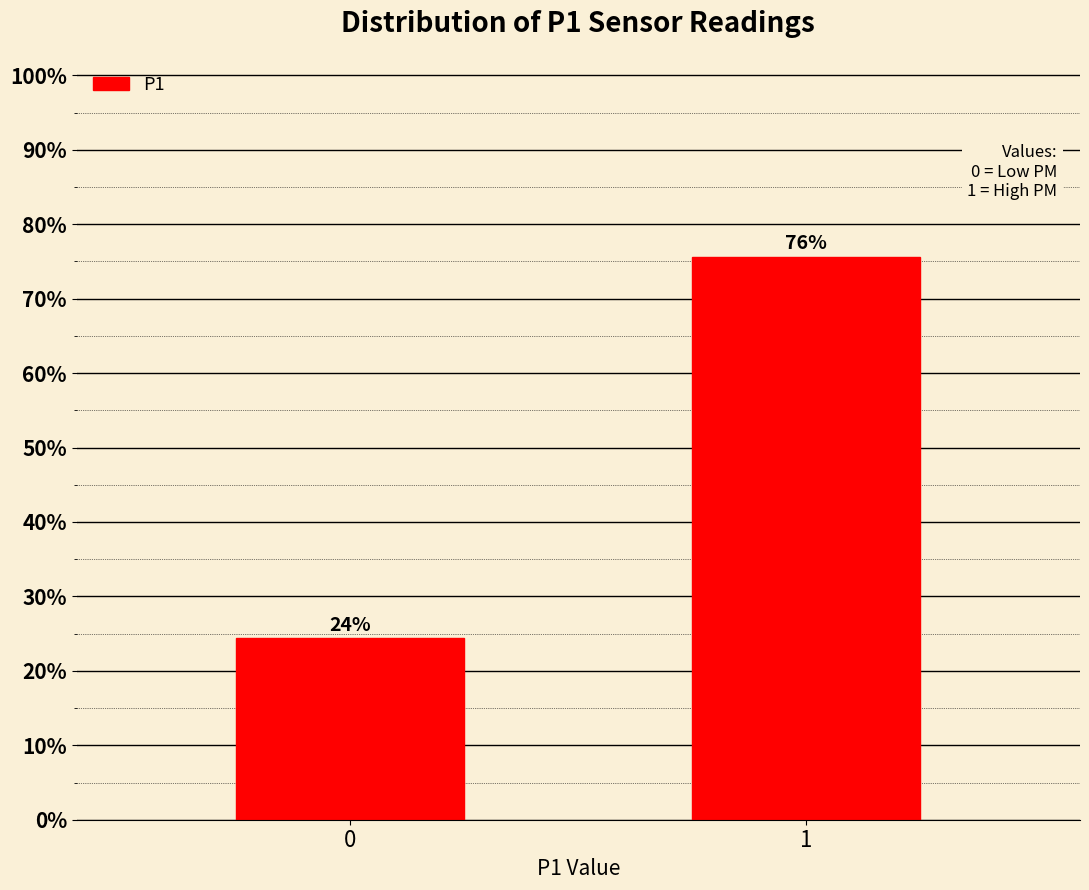

Rank the categories by value from lowest to highest.

0, 1